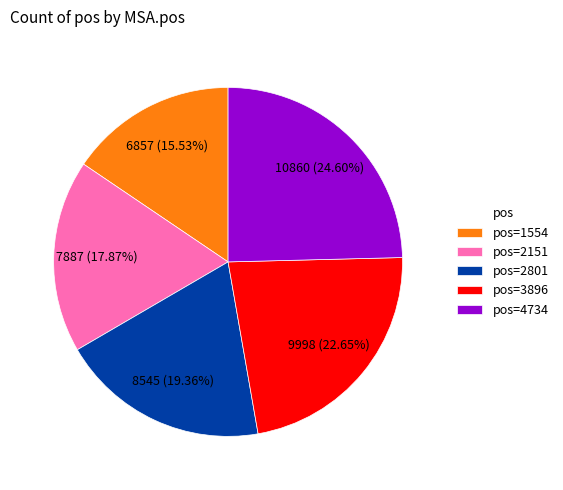

Is there any slice that represents more than half of the pie?

No